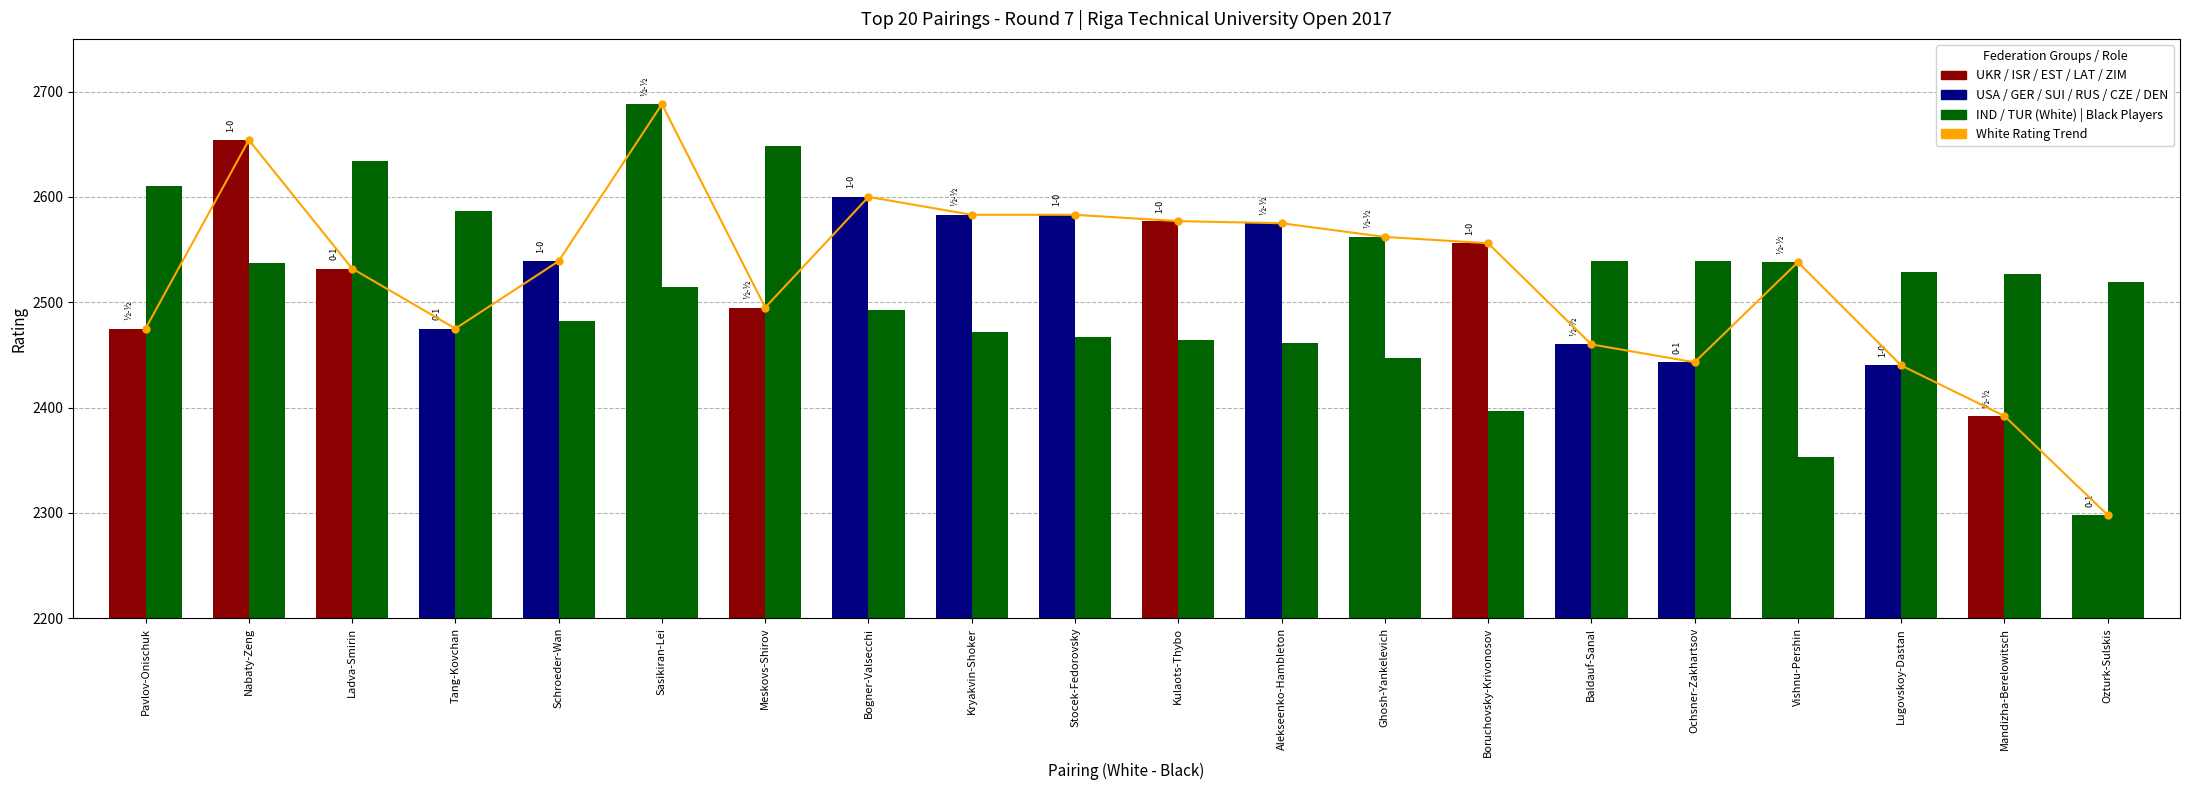

The value at Kulaots-Thybo is 2577. True or false?

True